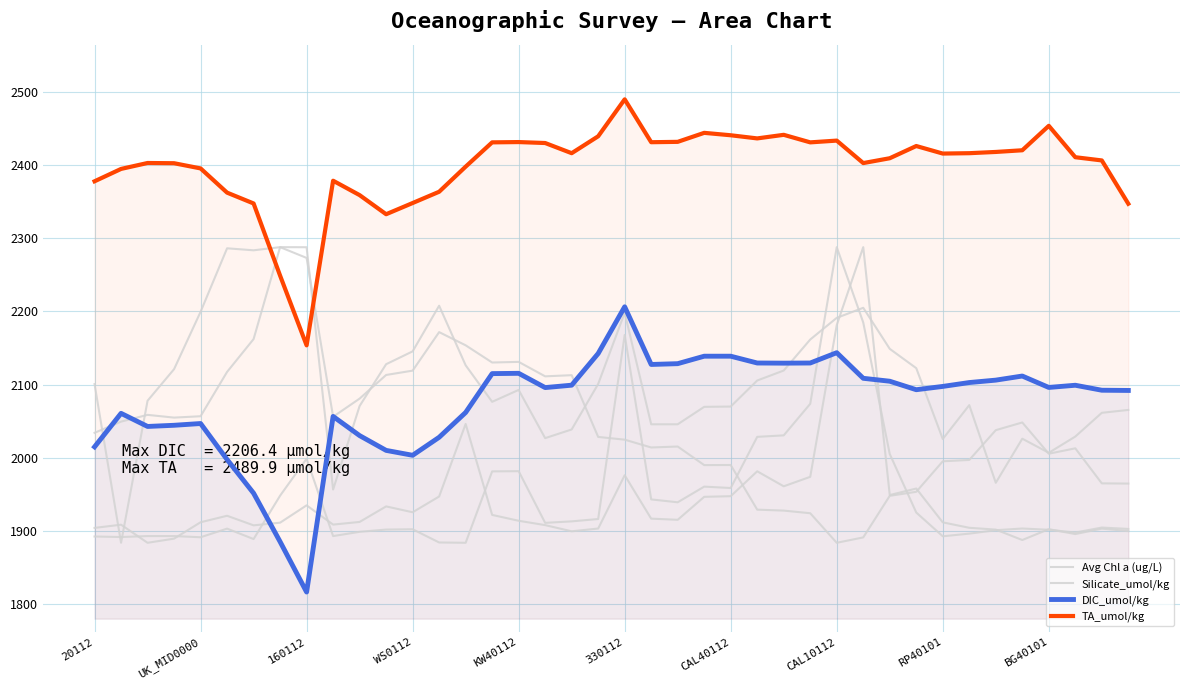

Does the chart display data point markers on the line(s)?

No